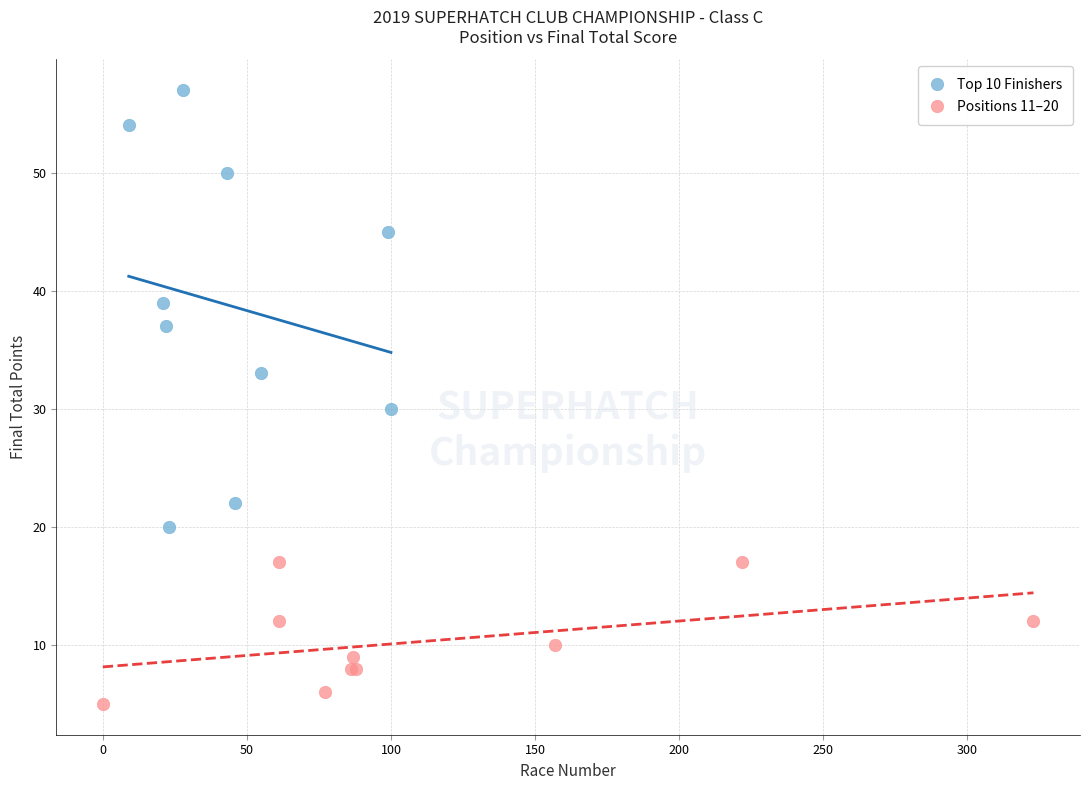

Which series reaches the minimum Y coordinate?

Positions 11–20